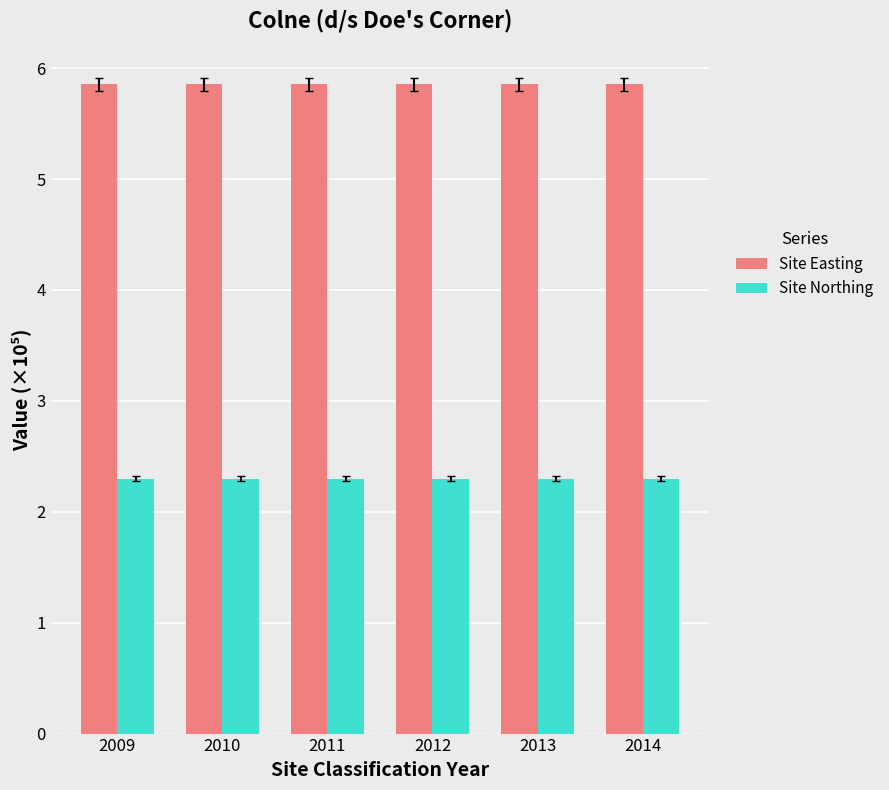

Is the value of Site Northing at 2010 greater than the value of Site Easting at 2011?

No